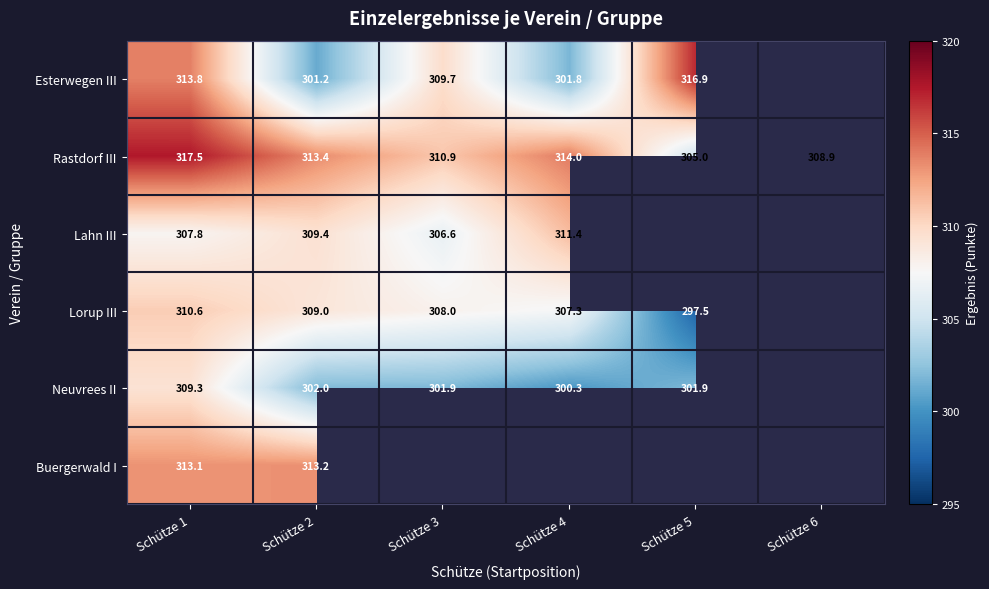

The value of Lahn III at Schütze 2 is 549.1. True or false?

False